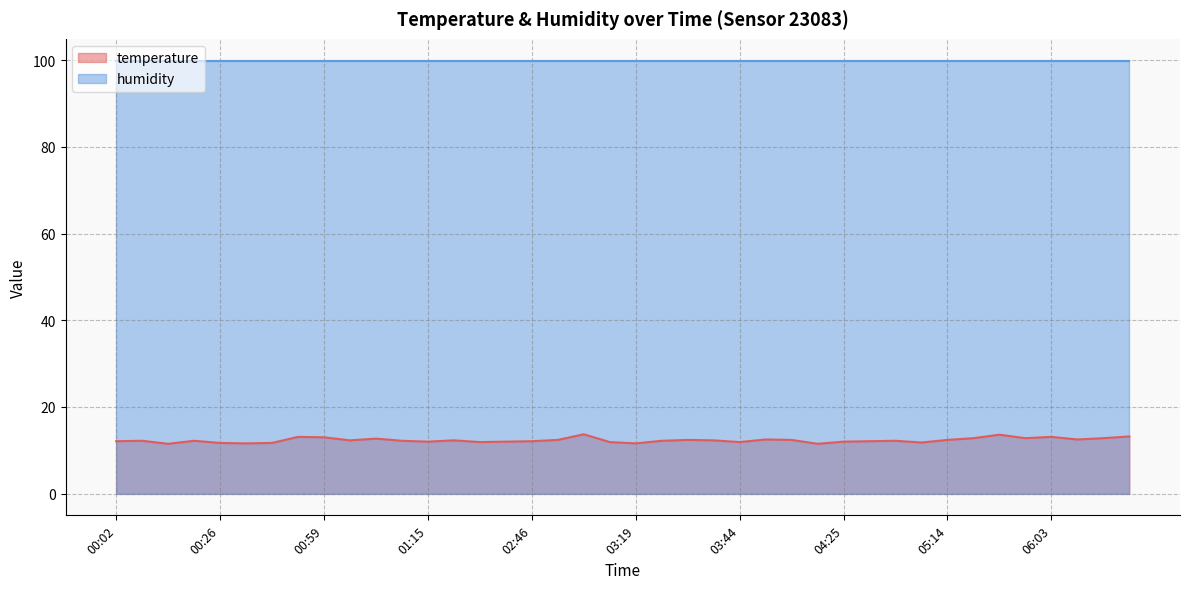

What is the label of the 19th point from the left?

02:58